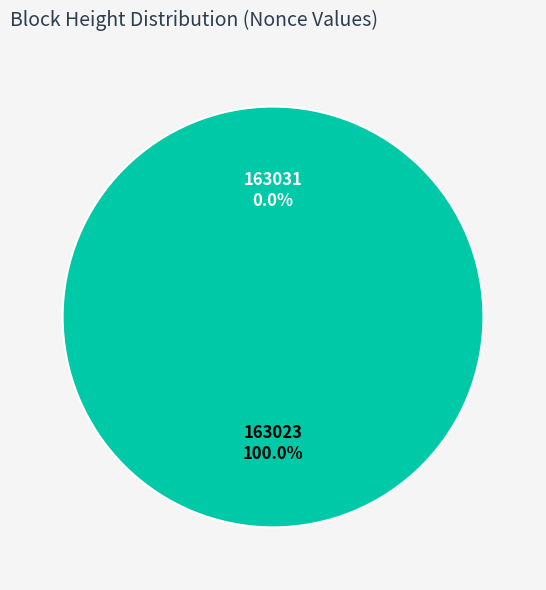

Which has a higher value, 163023 or 163031?

163023